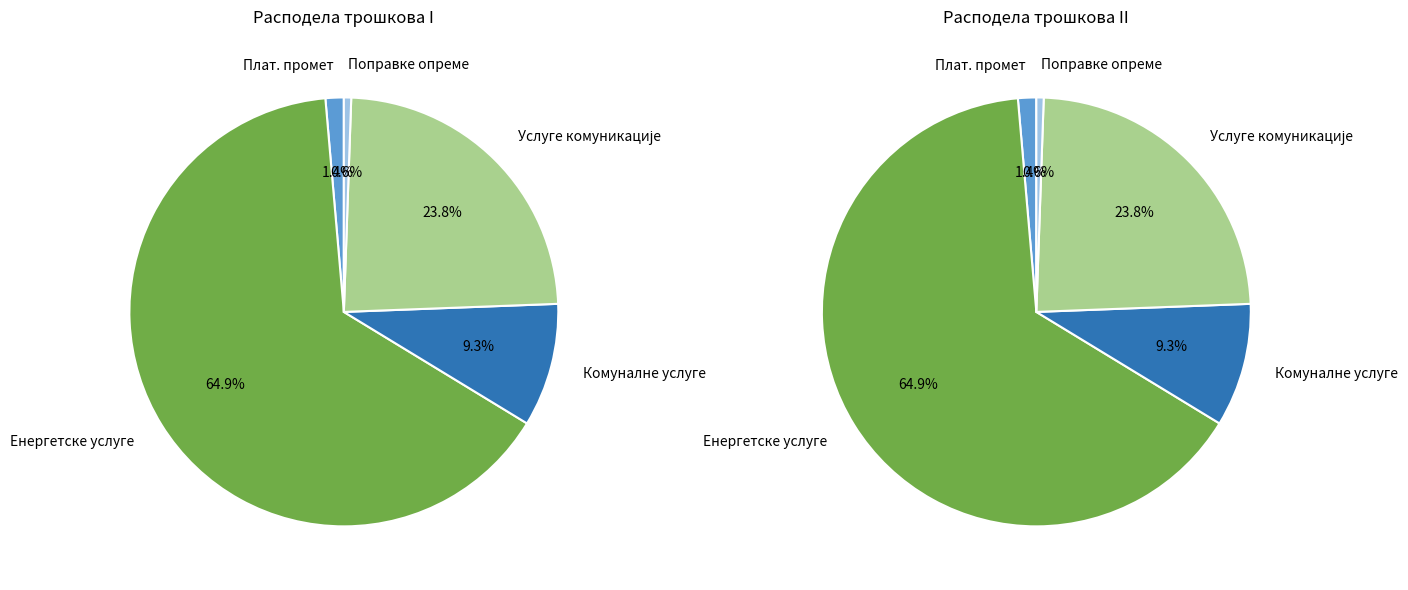

The УСЛУГЕ КОМУНИКАЦИЈЕ slice represents 24% of the pie. True or false?

True